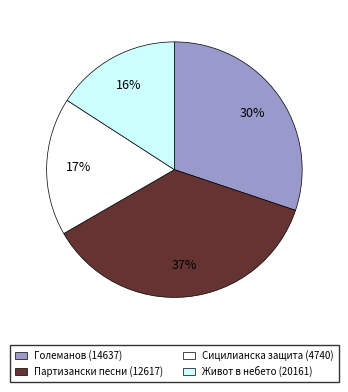

Does any single category account for the majority?

No